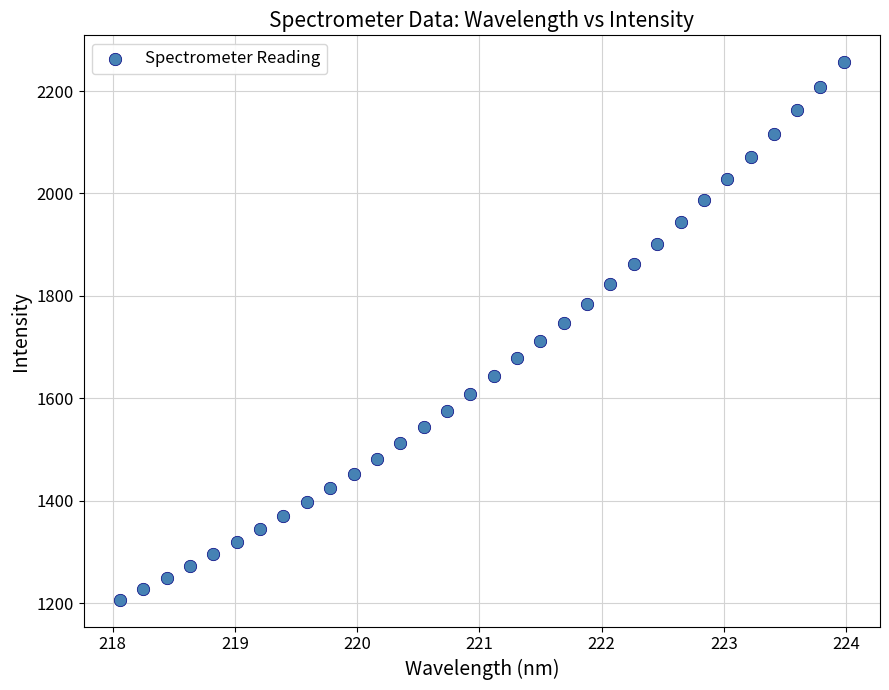

What is the range of X values (max minus min)?

5.9